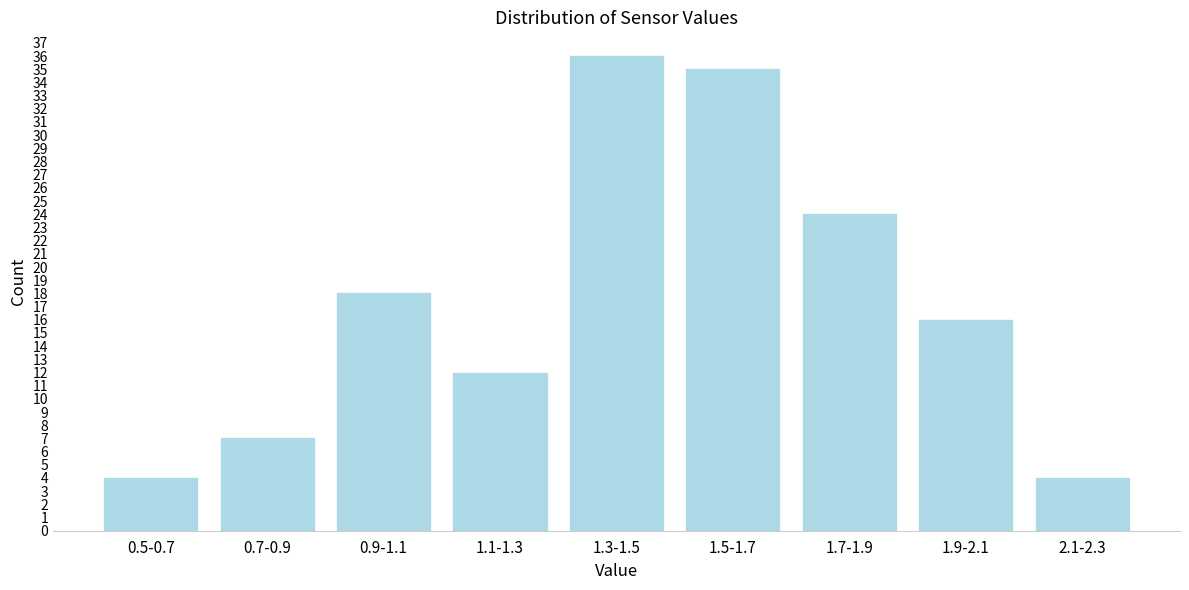

Reading left to right, list all the values displayed in this chart.

4	7	18	12	36	35	24	16	4